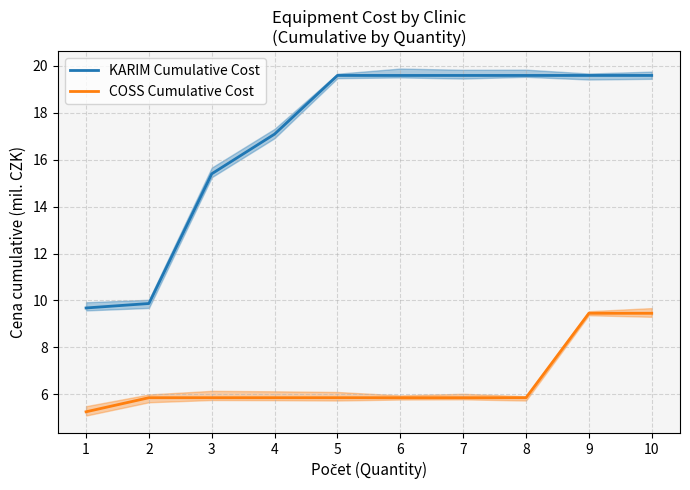

Reading left to right, transcribe all the data shown in this chart.

KARIM Cumulative Cost: 1=9.7	2=9.9	3=15.4	4=17.1	5=19.6	6=19.6	7=19.6	8=19.6	9=19.6	10=19.6
COSS Cumulative Cost: 1=5.3	2=5.9	3=5.9	4=5.9	5=5.9	6=5.9	7=5.9	8=5.9	9=9.5	10=9.5